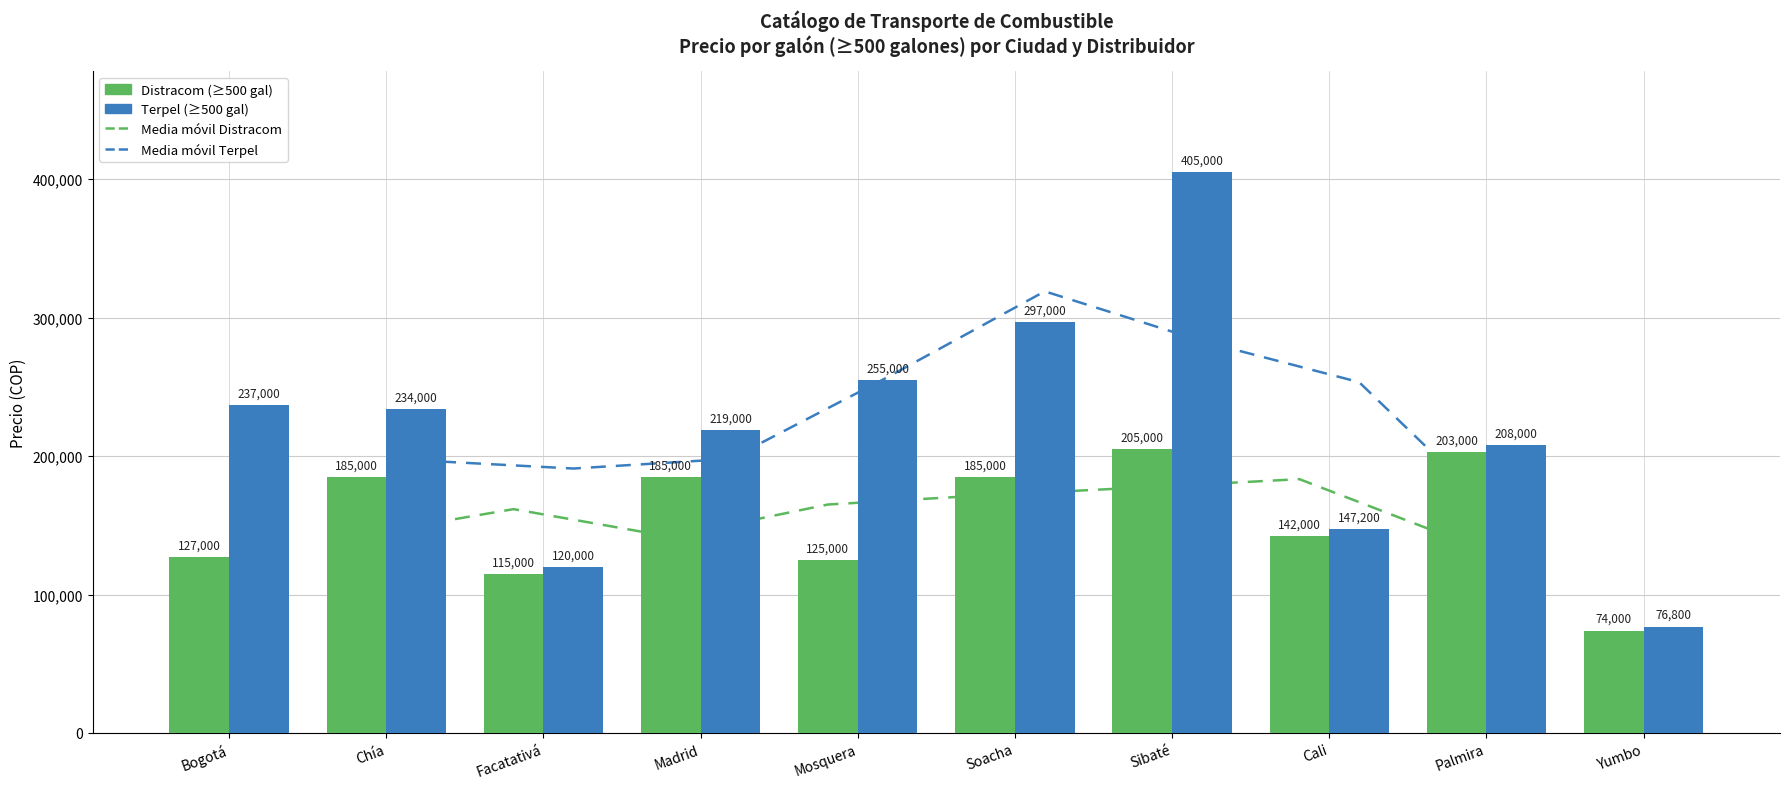

What is the total value across all series at Facatativá?

235000